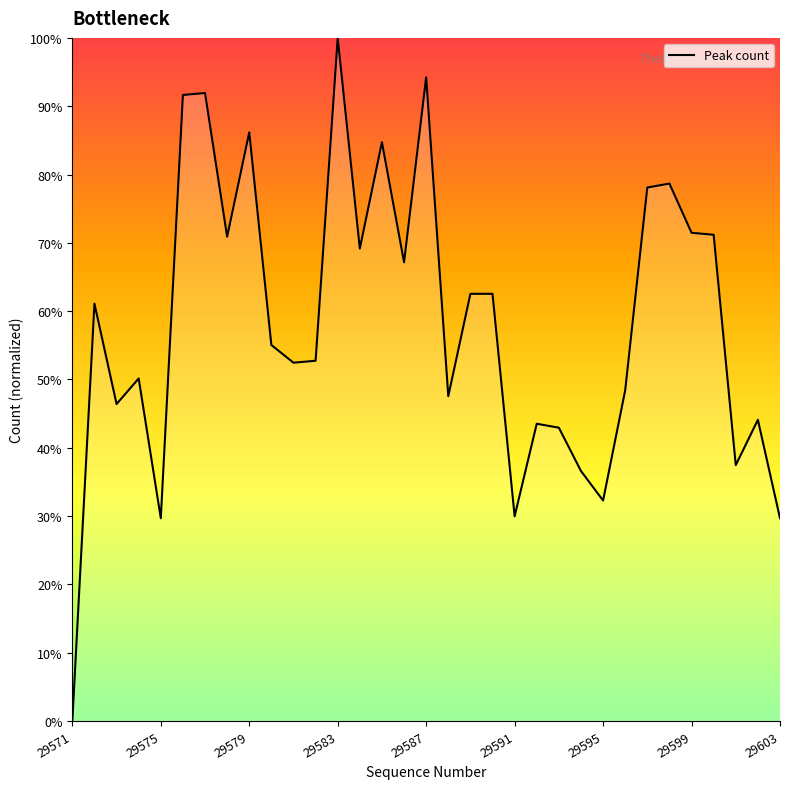

What is the difference between the maximum and minimum values?

100.0